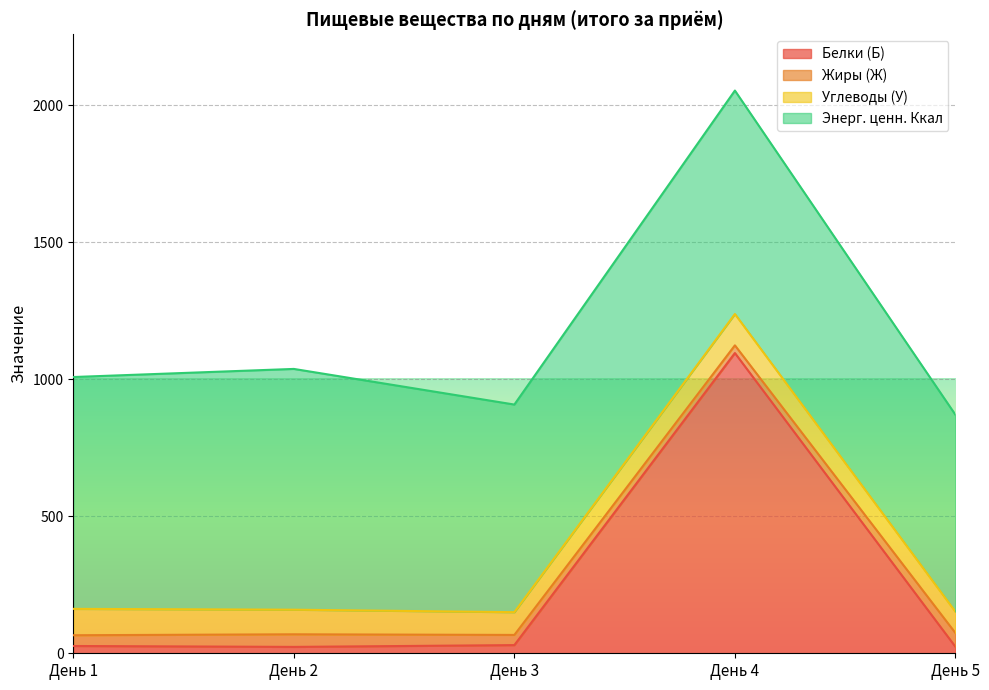

Rank the series by their maximum value, from lowest to highest.

Жиры (Ж), Углеводы (У), Энерг. ценн. Ккал, Белки (Б)